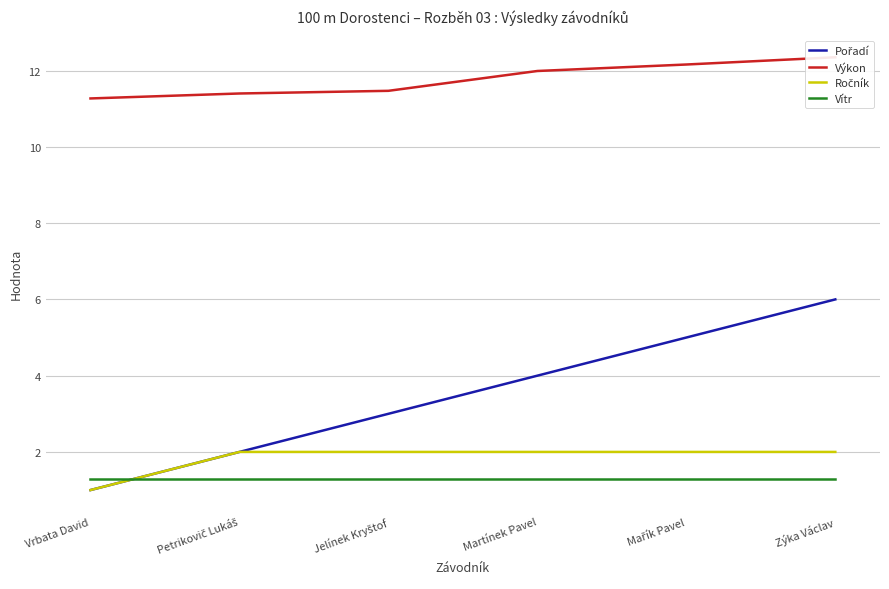

Between Zýka Václav and Jelínek Kryštof, which is larger?

Zýka Václav